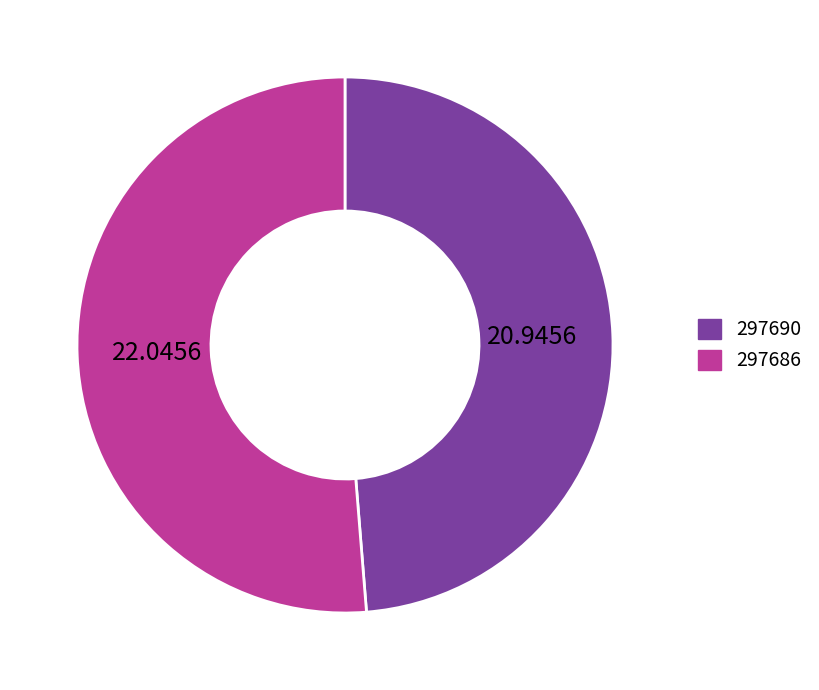

Rank the categories by value from highest to lowest.

297686, 297690